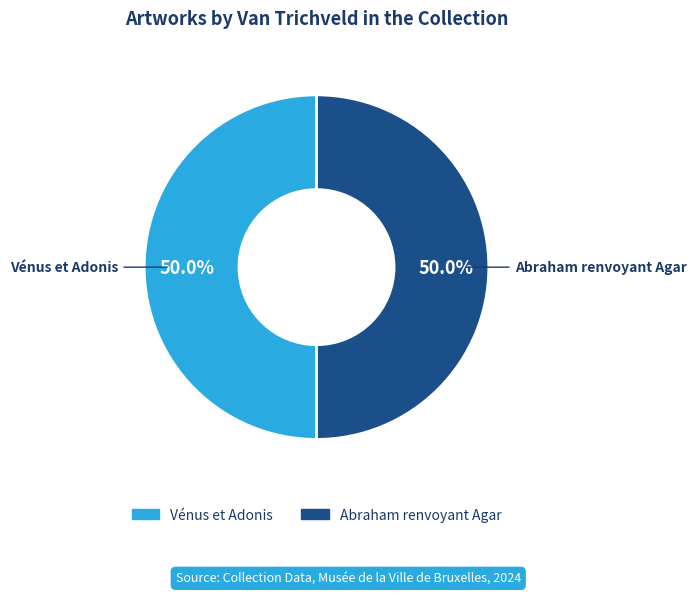

Count the number of slices in the pie.

2